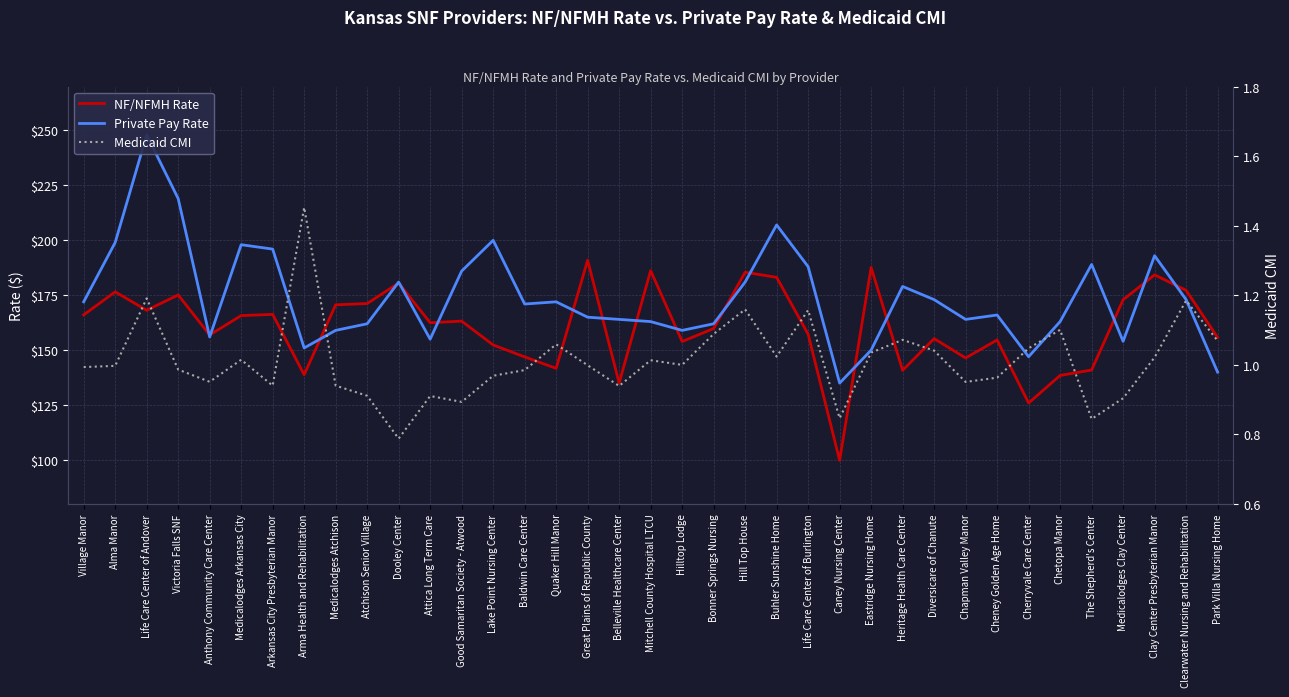

What is the value of the Medicaid CMI point at the 19th from the left?

1.0